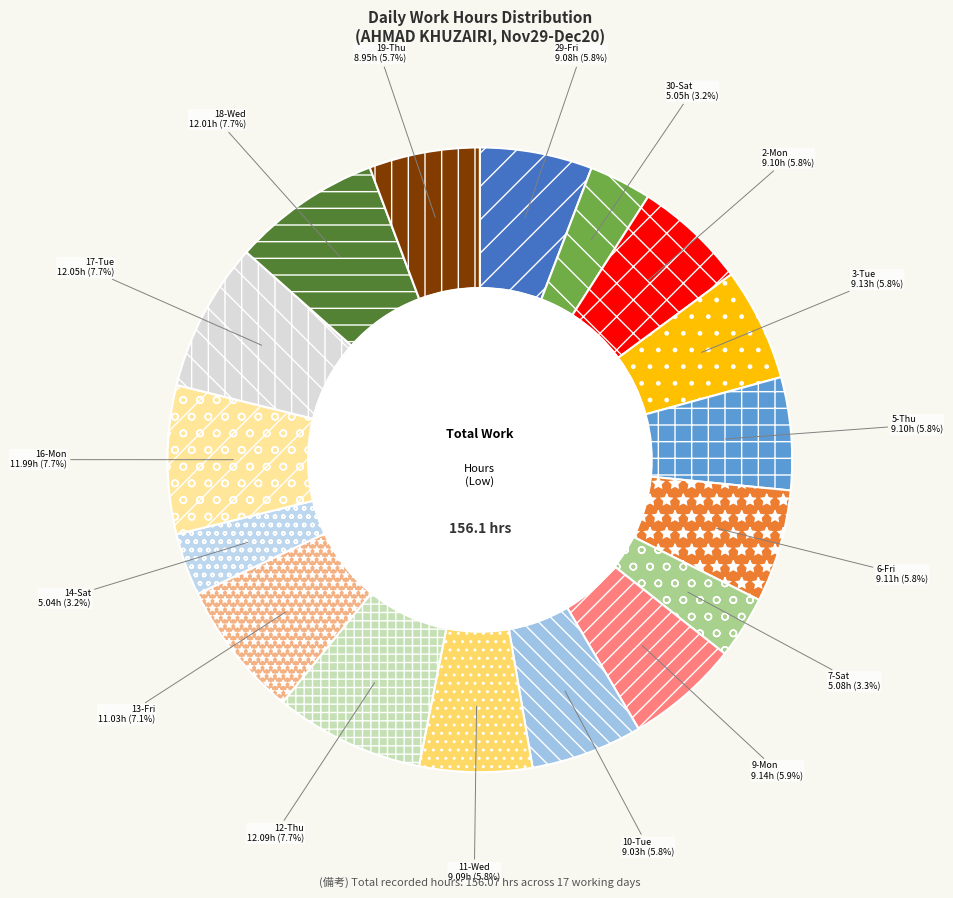

Is 5-Thu the majority of the pie?

No